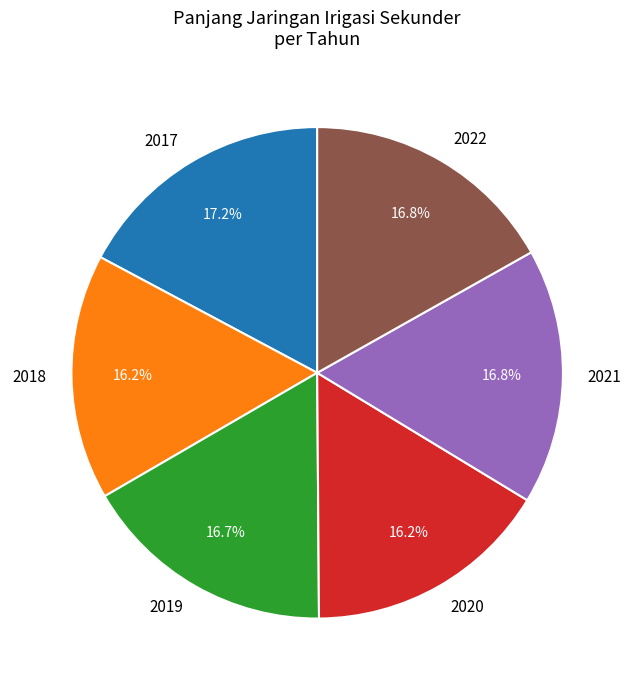

Count the number of slices in the pie.

6